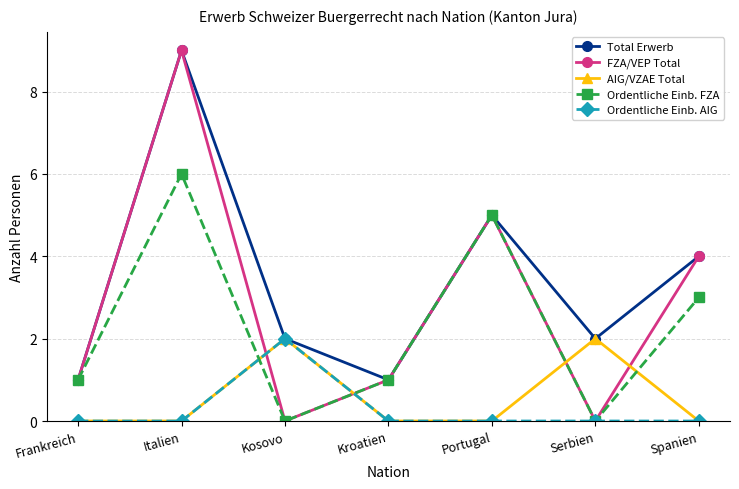

How many distinct data groups are displayed?

5